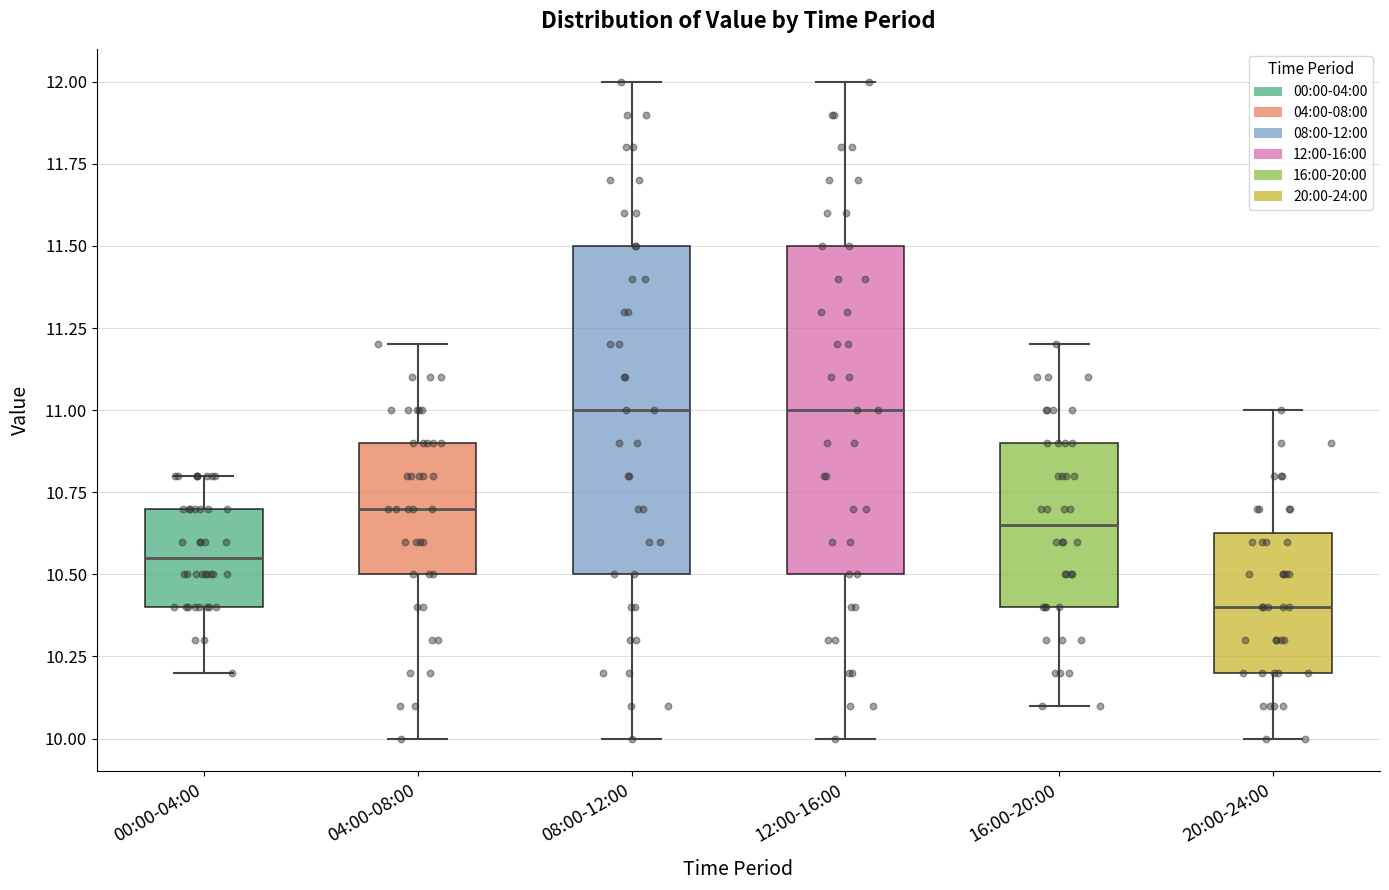

Reading left to right, read every box against the y-axis: the position of its median line, the range the box covers, and the ends of its whiskers. The values are not printed on the chart, so give them approximately, as read against the axis.

00:00-04:00: median 10.55, box 10.40 to 10.70, whiskers 10.20 to 10.80
04:00-08:00: median 10.70, box 10.50 to 10.90, whiskers 10.00 to 11.20
08:00-12:00: median 11.00, box 10.50 to 11.50, whiskers 10.00 to 12.00
12:00-16:00: median 11.00, box 10.50 to 11.50, whiskers 10.00 to 12.00
16:00-20:00: median 10.65, box 10.40 to 10.90, whiskers 10.10 to 11.20
20:00-24:00: median 10.40, box 10.20 to 10.65, whiskers 10.00 to 11.00